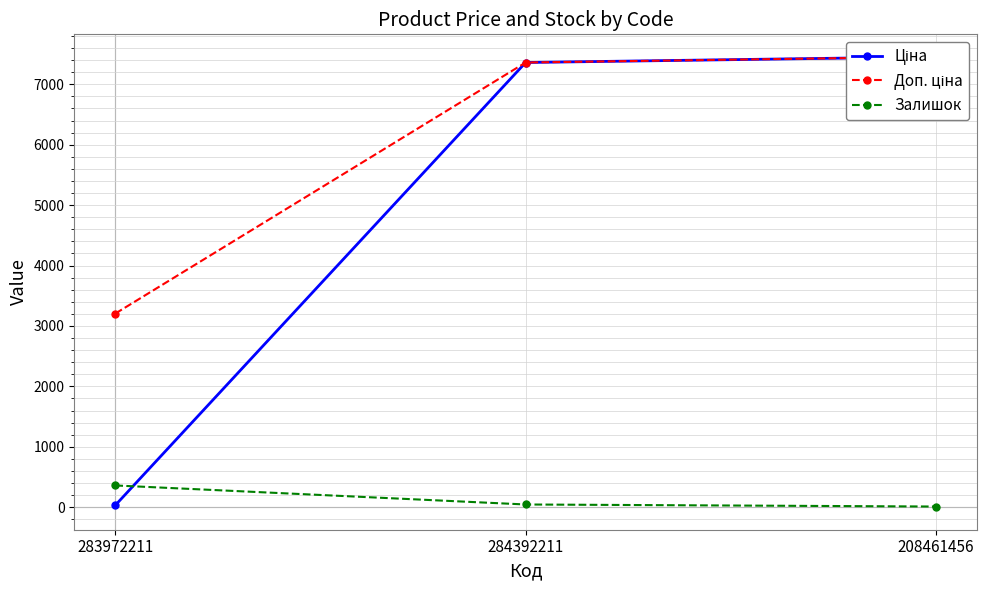

The Ціна series shows 46.9 at 283972211. True or false?

False